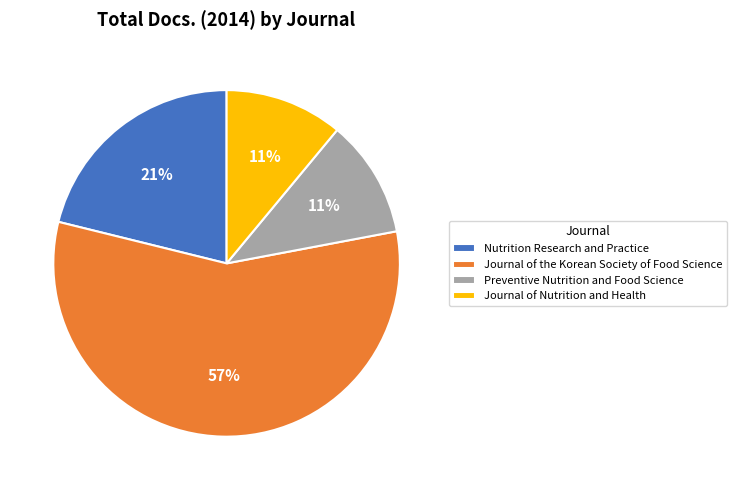

Is it true that Preventive Nutrition and Food Science is 3% of the pie?

False